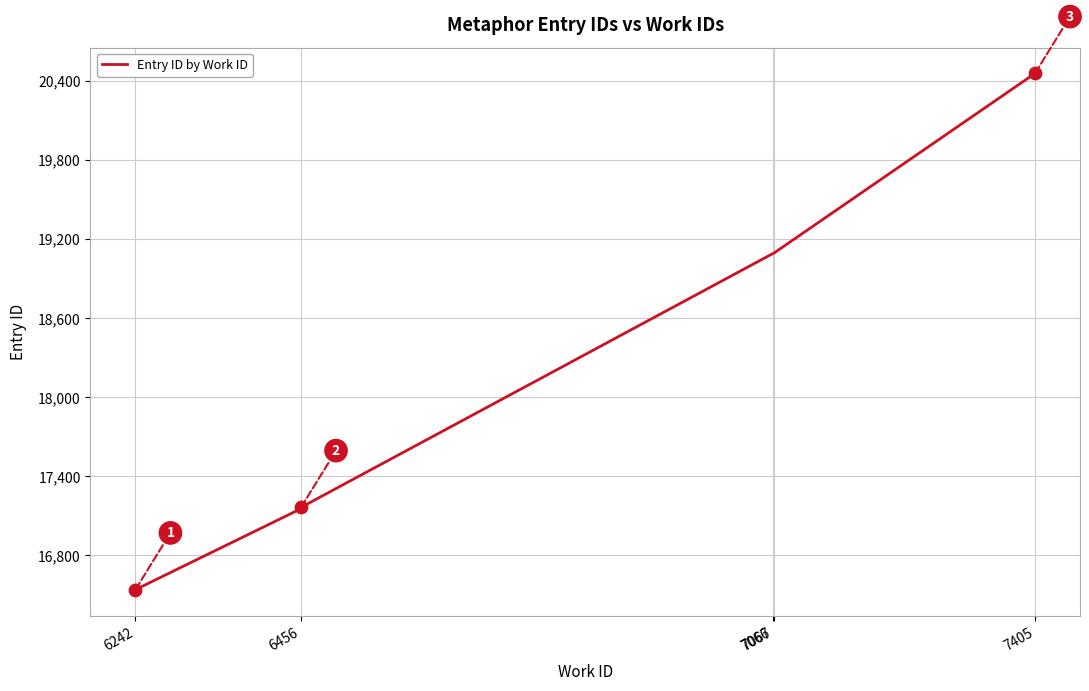

Which has a higher value, 6456 or 6242?

6456